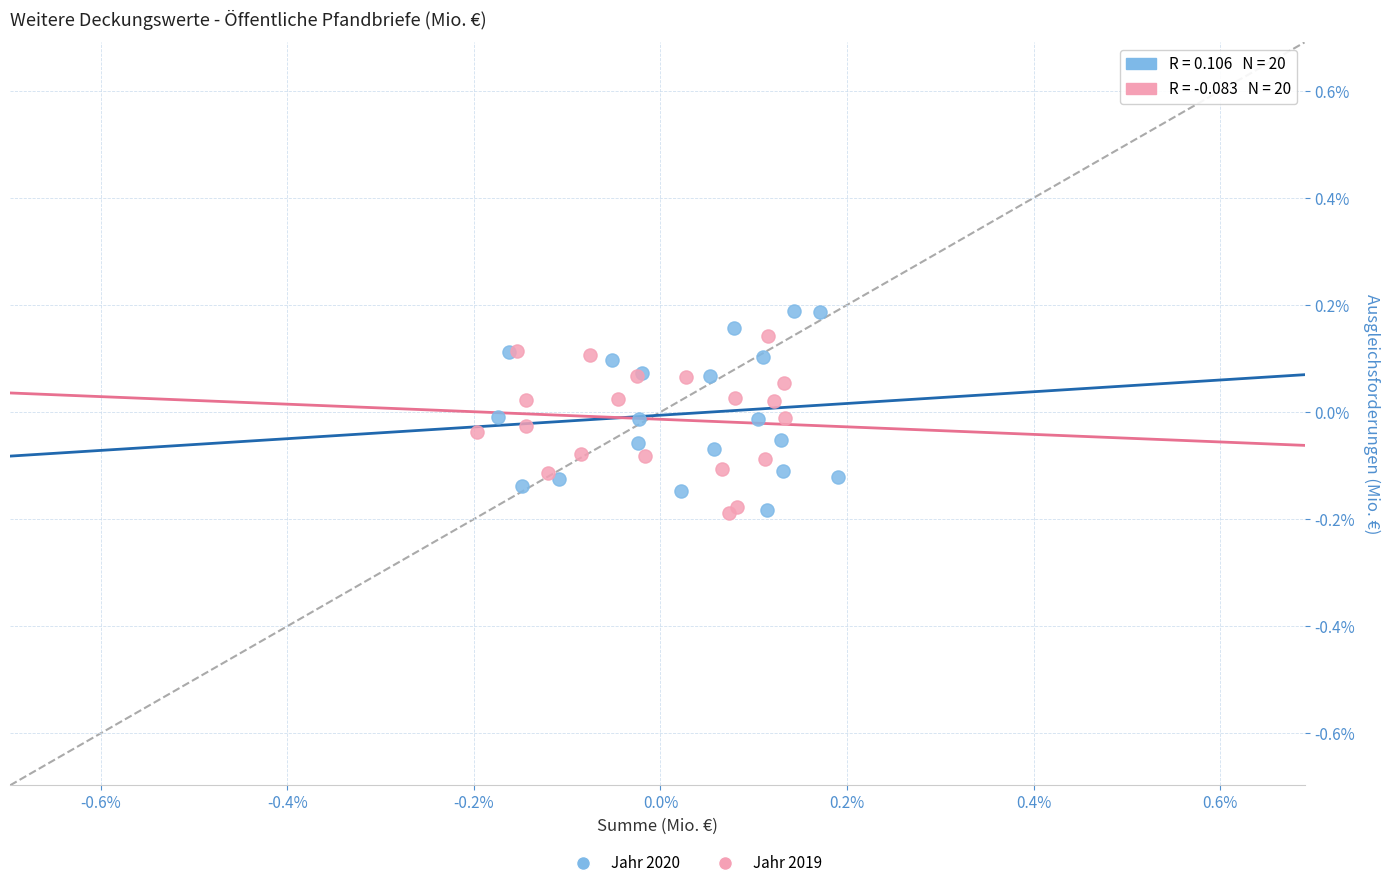

Which series has the largest Y range (max minus min)?

Jahr 2020